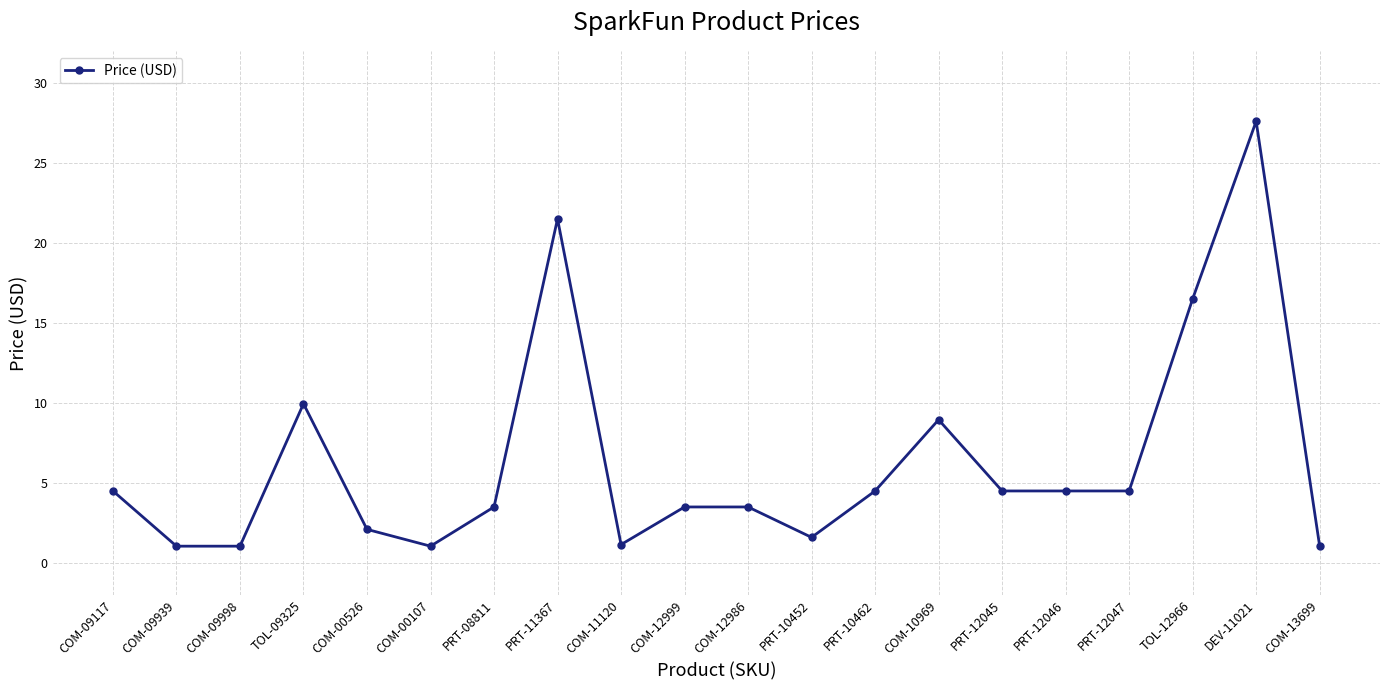

True or false: the data shows 3.5 at COM-12986.

True